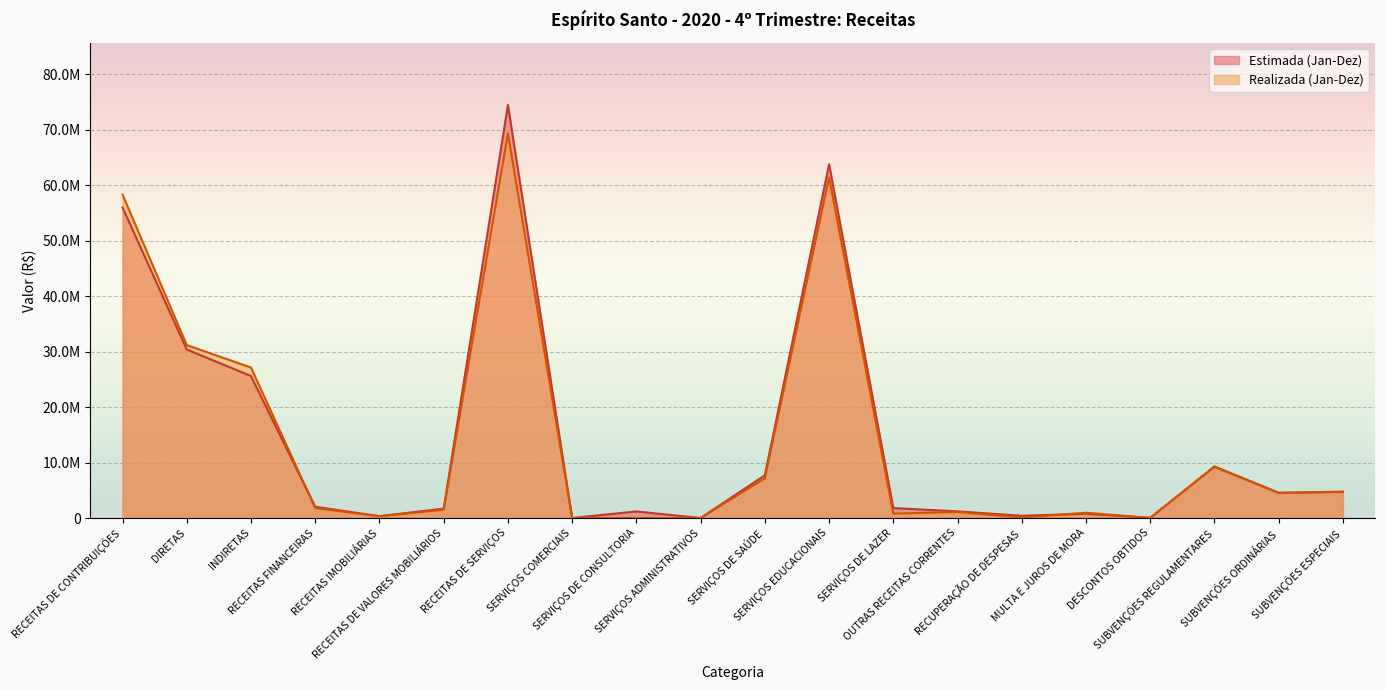

True or false: Estimada (Jan-Dez) and Realizada (Jan-Dez) intersect in this chart.

True